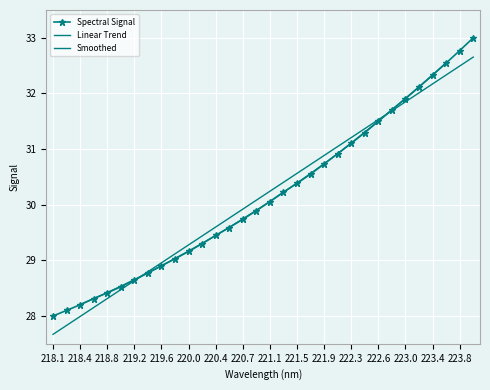

The chart shows a value of 8.6 at 222.0721. True or false?

False